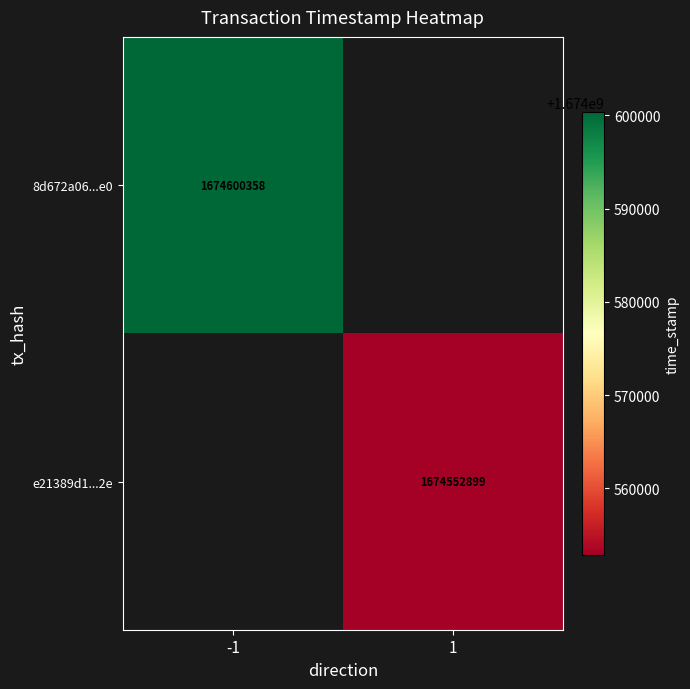

The value of 8d672a06...e0 at -1 is 2481871057. True or false?

False